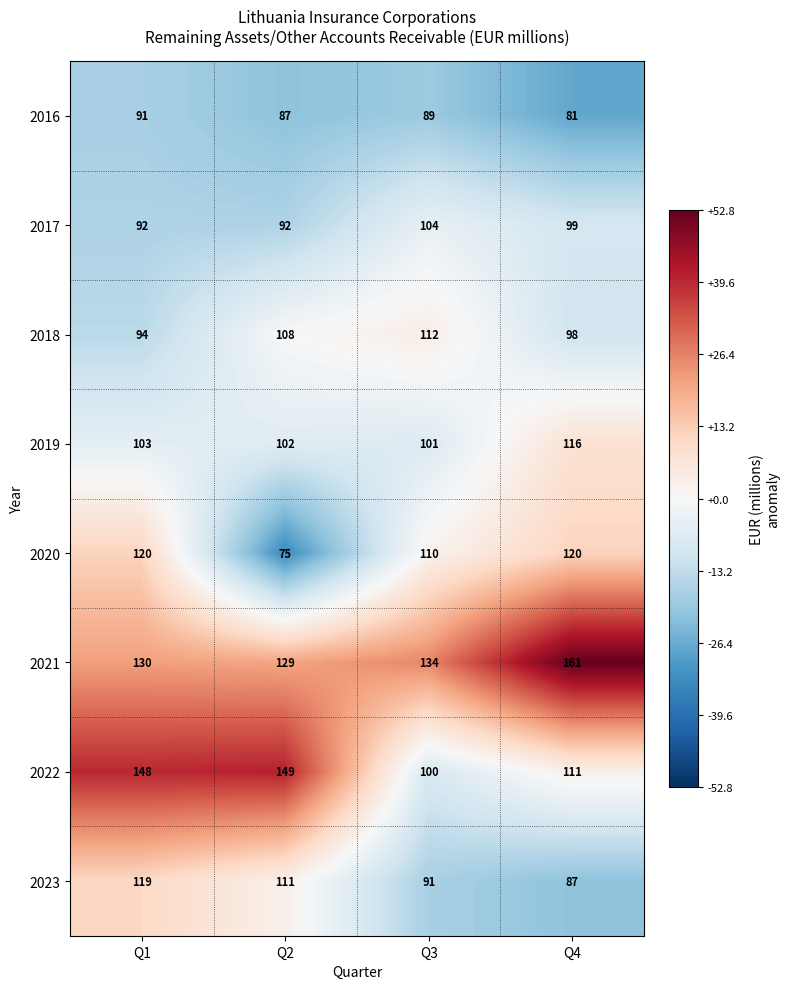

The value of 2022 at Q3 is 100. True or false?

True